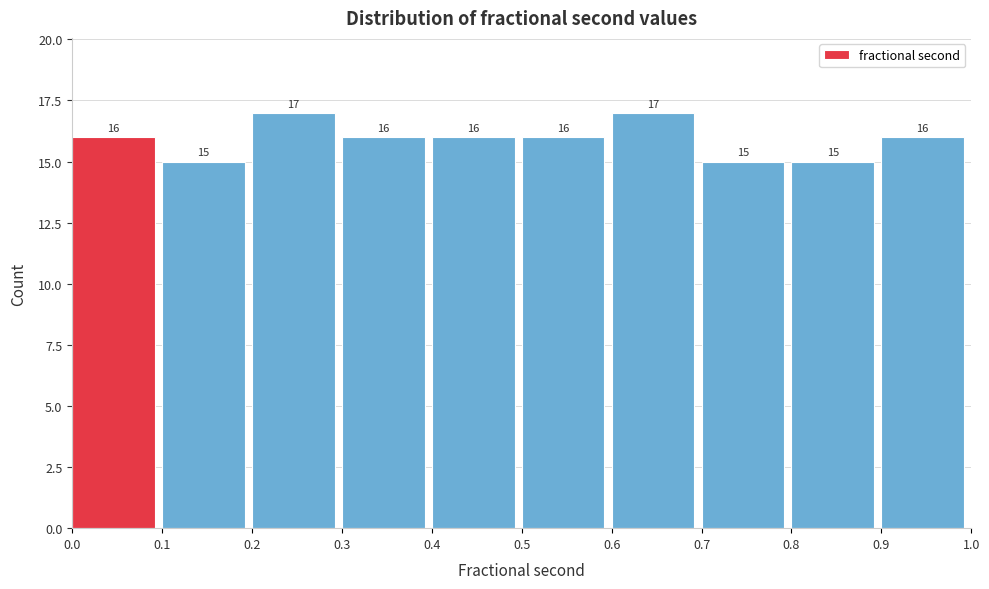

What is the height of the bar covering 0.1 to 0.2 on the x-axis?

15